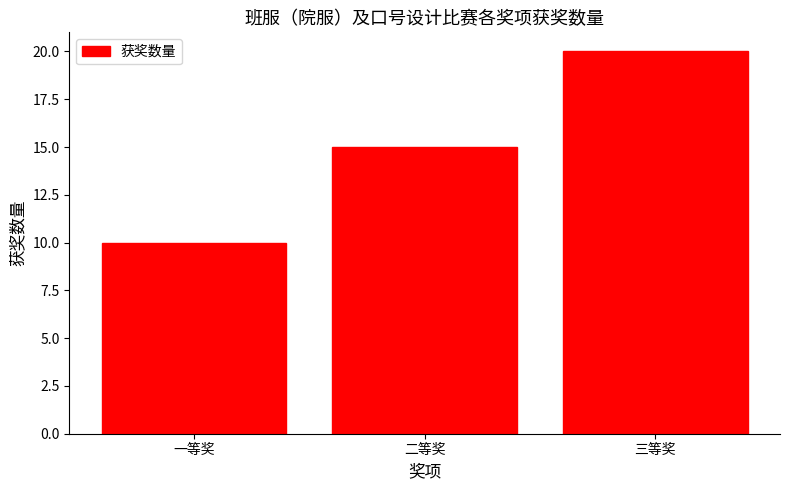

How many series are shown in this chart?

1